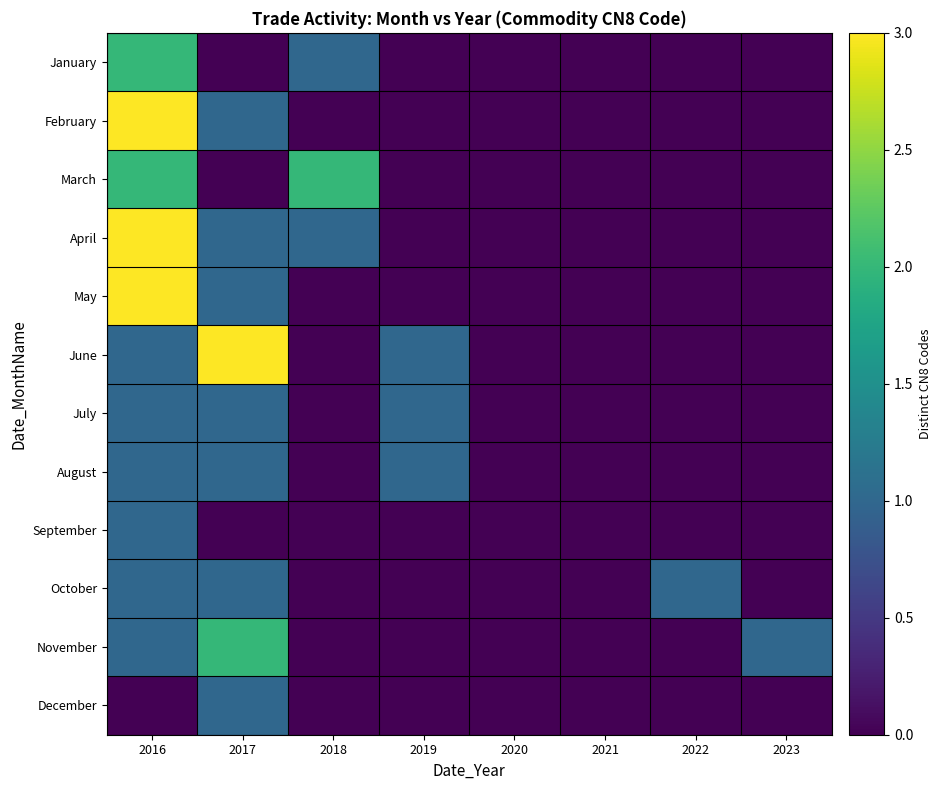

Reading left to right, what are all the values shown in this chart?

January: 2016=2	2017=0	2018=1	2019=0	2020=0	2021=0	2022=0	2023=0
February: 2016=3	2017=1	2018=0	2019=0	2020=0	2021=0	2022=0	2023=0
March: 2016=2	2017=0	2018=2	2019=0	2020=0	2021=0	2022=0	2023=0
April: 2016=3	2017=1	2018=1	2019=0	2020=0	2021=0	2022=0	2023=0
May: 2016=3	2017=1	2018=0	2019=0	2020=0	2021=0	2022=0	2023=0
June: 2016=1	2017=3	2018=0	2019=1	2020=0	2021=0	2022=0	2023=0
July: 2016=1	2017=1	2018=0	2019=1	2020=0	2021=0	2022=0	2023=0
August: 2016=1	2017=1	2018=0	2019=1	2020=0	2021=0	2022=0	2023=0
September: 2016=1	2017=0	2018=0	2019=0	2020=0	2021=0	2022=0	2023=0
October: 2016=1	2017=1	2018=0	2019=0	2020=0	2021=0	2022=1	2023=0
November: 2016=1	2017=2	2018=0	2019=0	2020=0	2021=0	2022=0	2023=1
December: 2016=0	2017=1	2018=0	2019=0	2020=0	2021=0	2022=0	2023=0